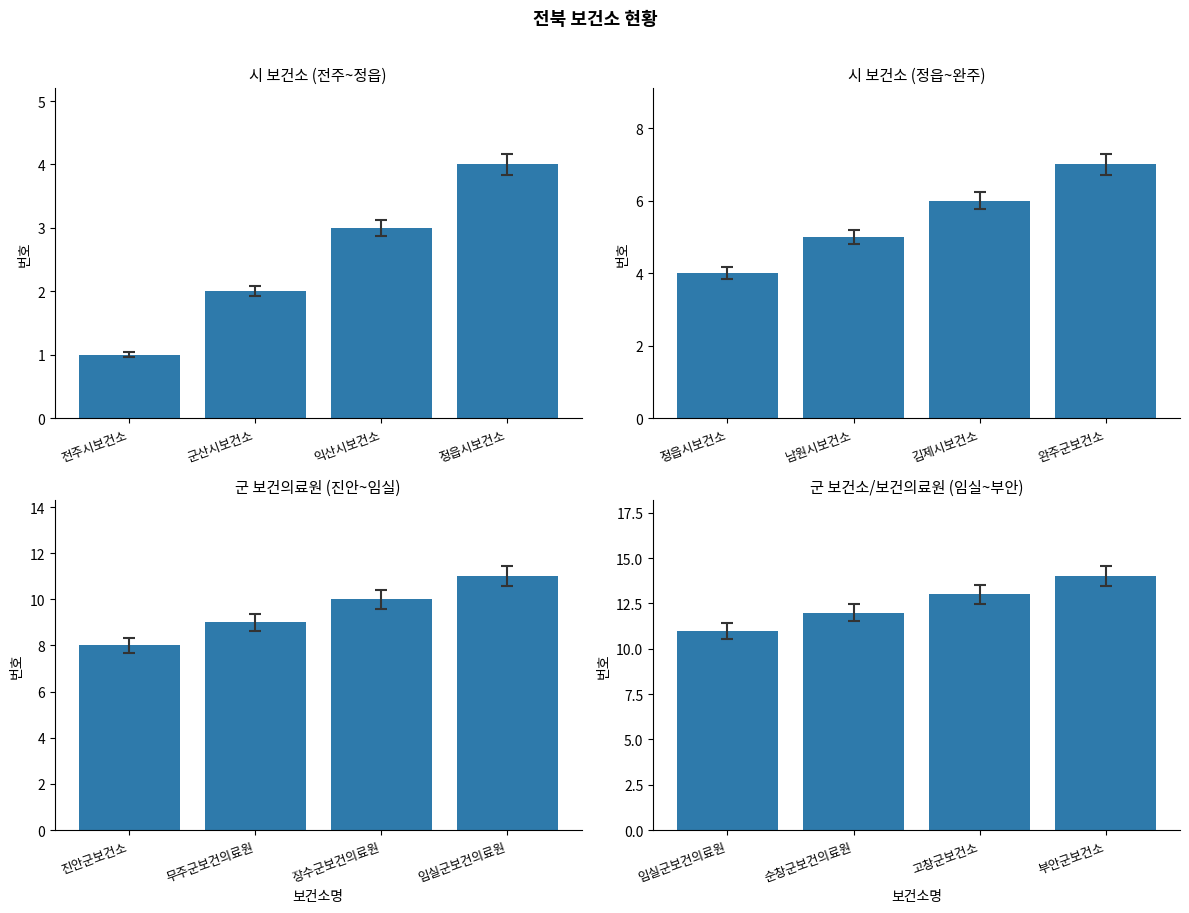

Which category has the lowest value across all series?

전주시보건소